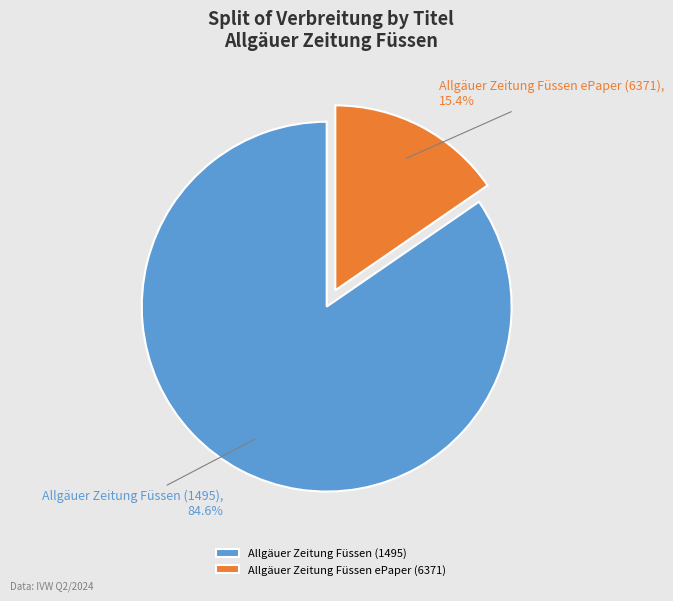

Count the number of slices in the pie.

2